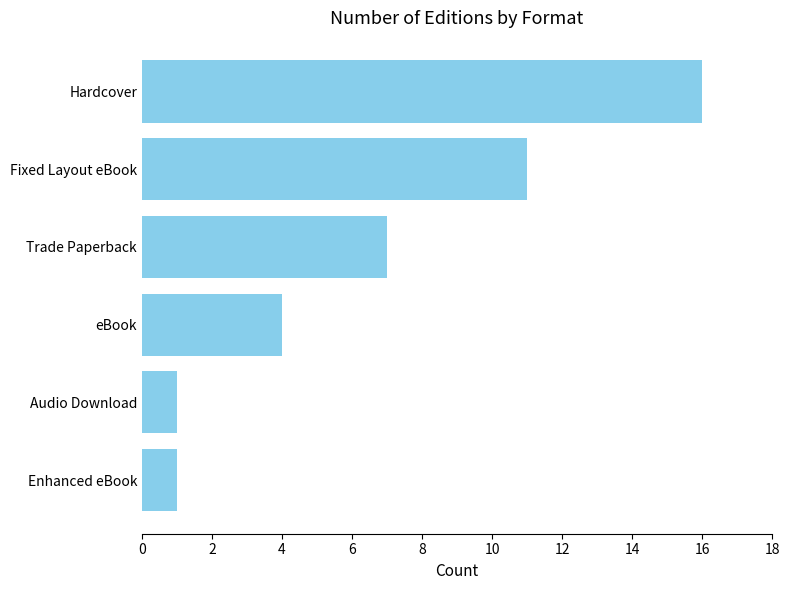

What is the sum of all values?

40